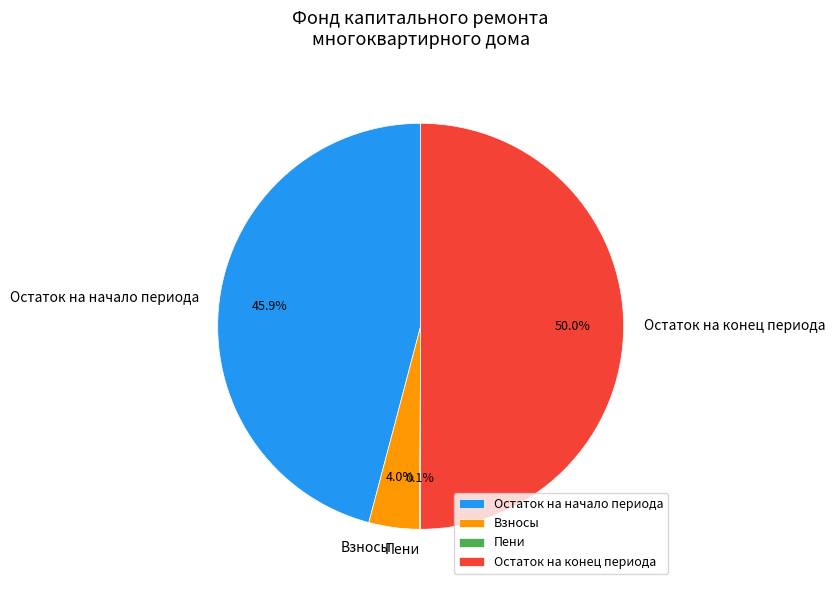

Is Остаток на начало периода the majority of the pie?

No